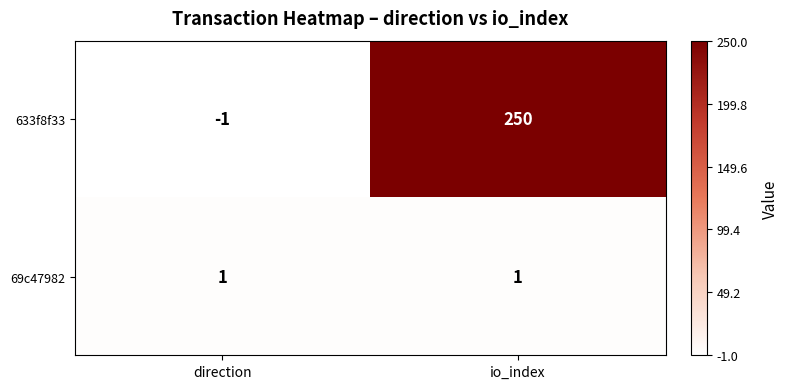

Which series has the largest total across all categories?

633f8f33